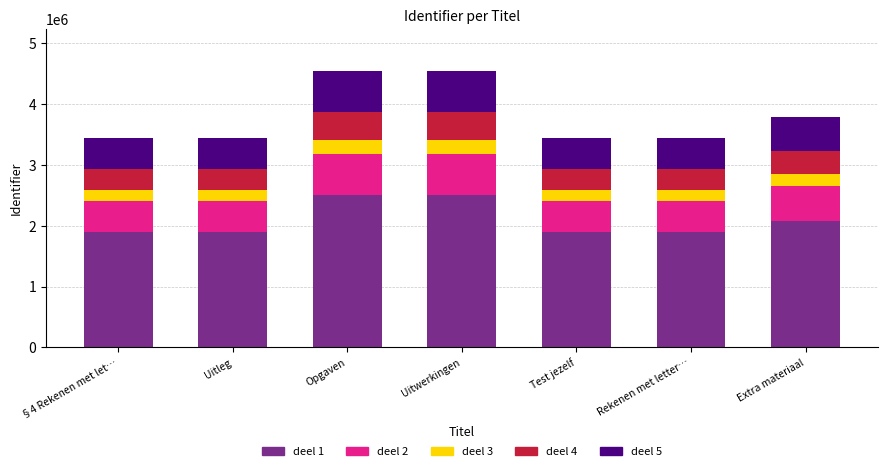

What is the sum of all deel 1 values?

14659955.8